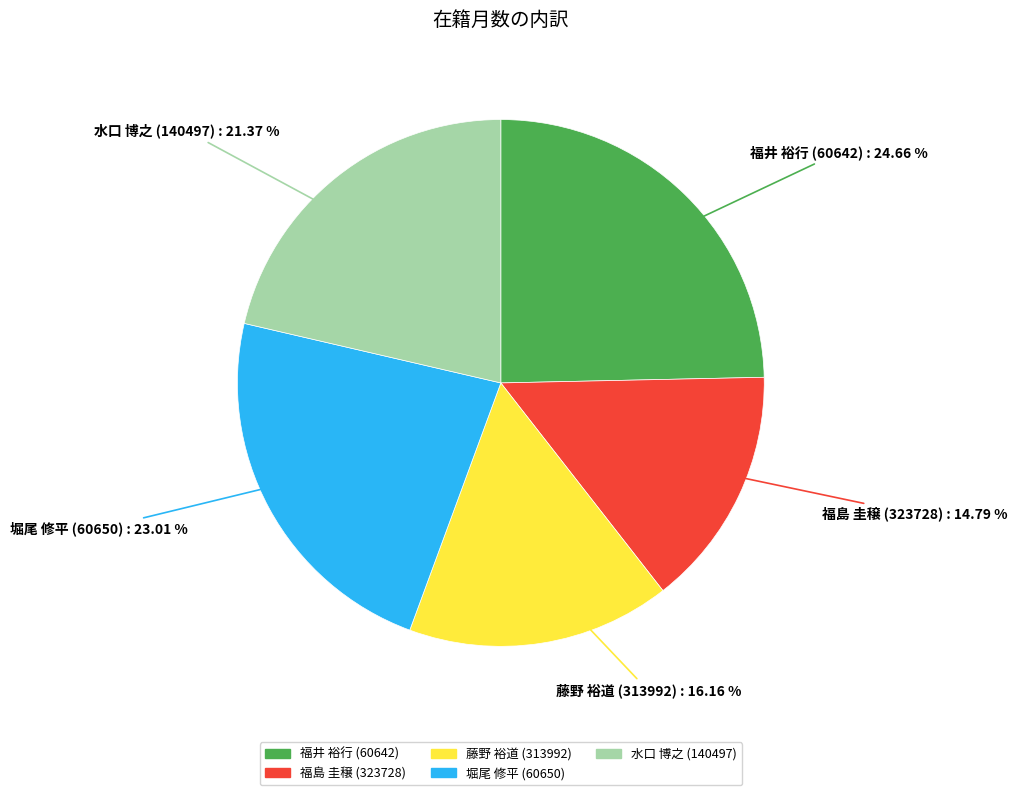

Which category has the biggest portion of the pie?

福井 裕行 (60642)